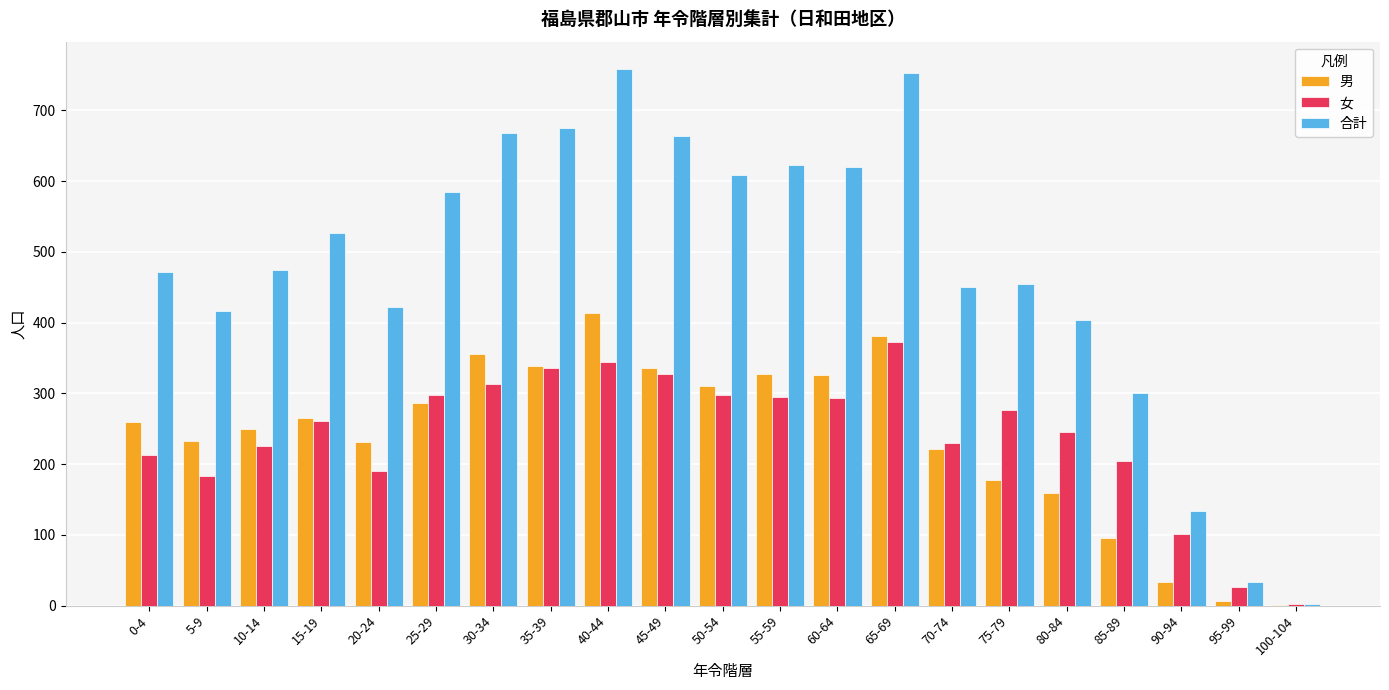

What is the sum of all 男 values?

5008